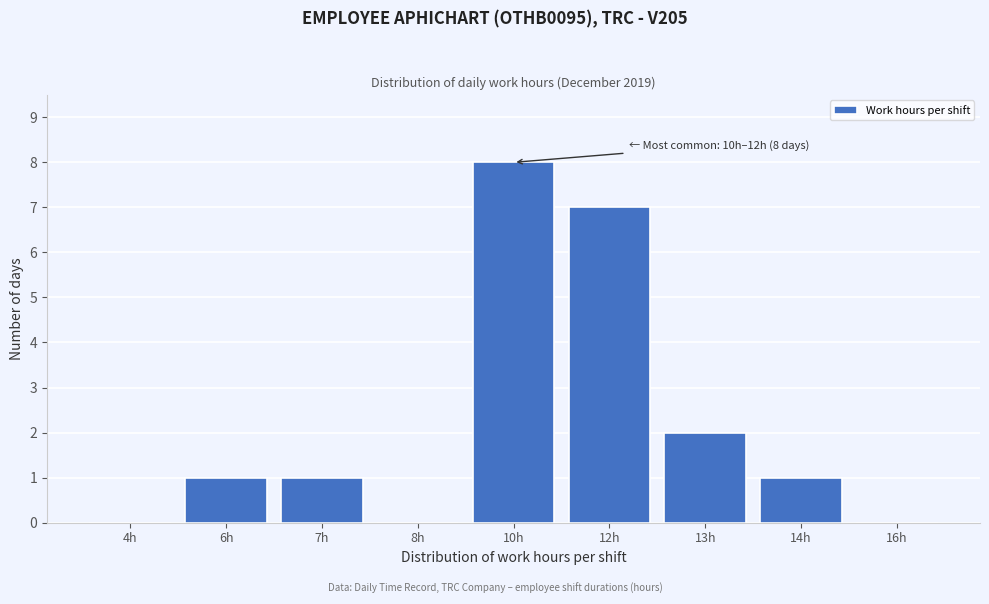

Reading right to left, transcribe all the data shown in this chart.

16h=0	14h=1	13h=2	12h=7	10h=8	8h=0	7h=1	6h=1	4h=0